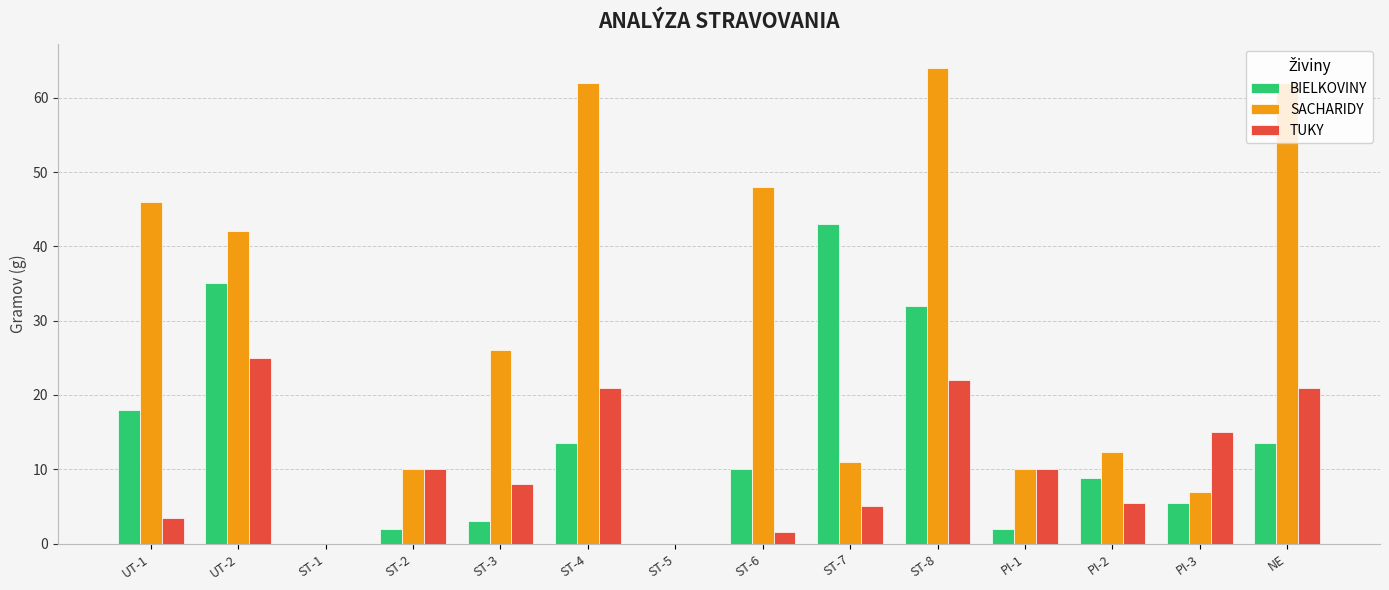

Reading left to right, what are all the values shown in this chart?

BIELKOVINY: 18.0	35.0	0.0	2.0	3.0	13.5	0.0	10.0	43.0	32.0	2.0	8.8	5.4	13.5
SACHARIDY: 46.0	42.0	0.0	10.0	26.0	62.0	0.0	48.0	11.0	64.0	10.0	12.4	7.0	62.0
TUKY: 3.5	25.0	0.0	10.0	8.0	21.0	0.0	1.5	5.0	22.0	10.0	5.5	15.0	21.0